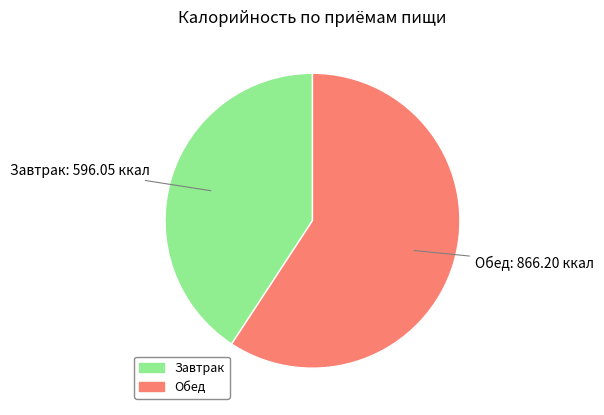

True or false: Завтрак accounts for 31% of the total.

False